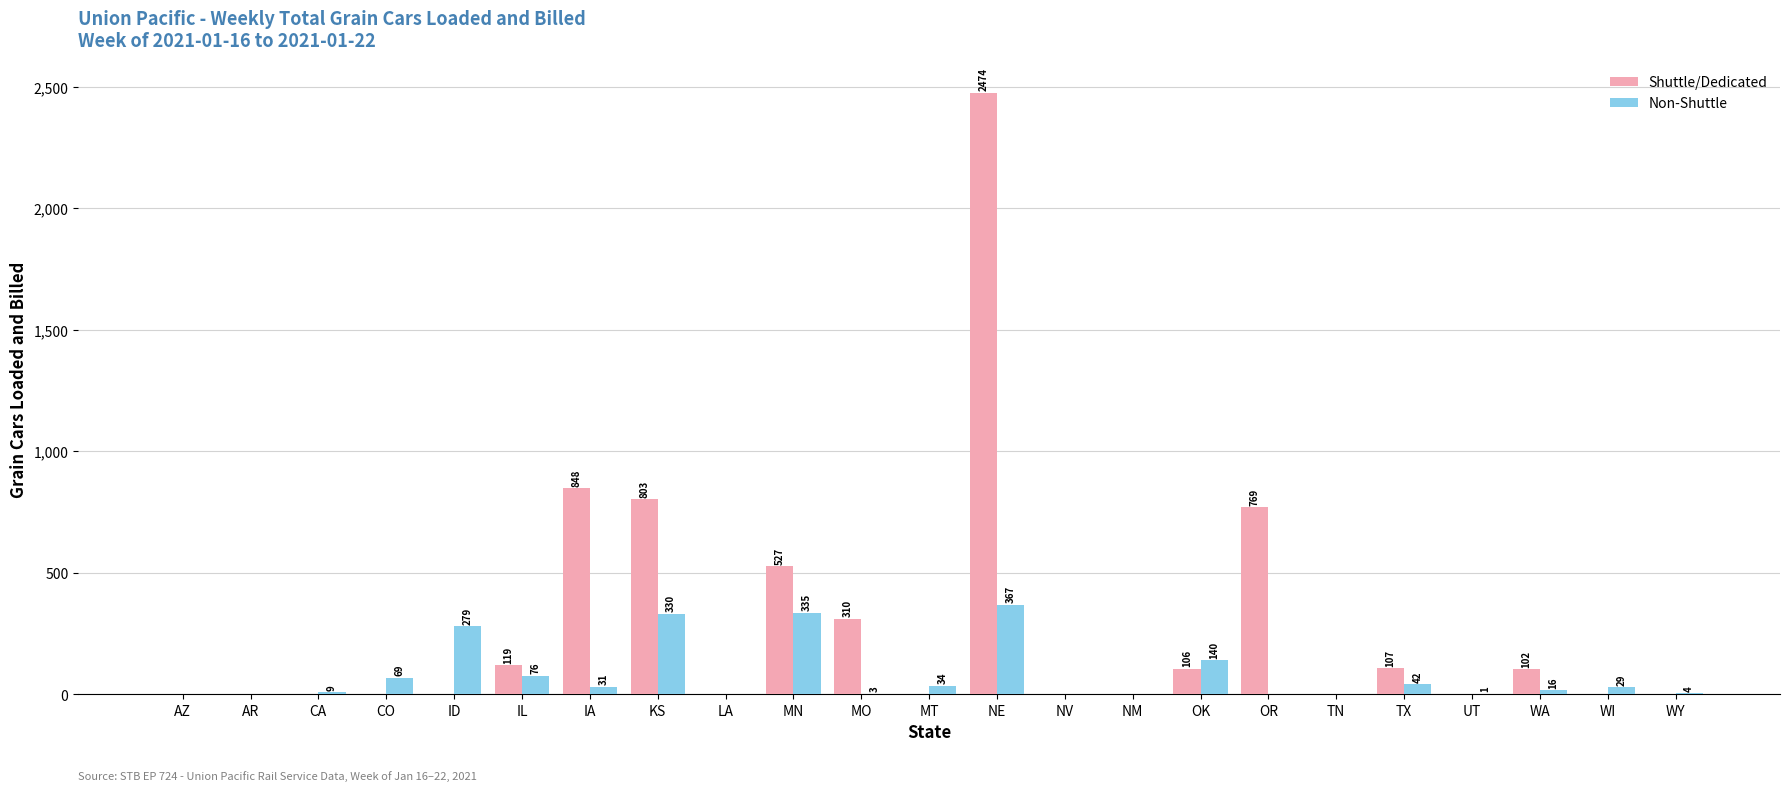

Between OR and WI, which series saw the biggest shift?

Shuttle/Dedicated